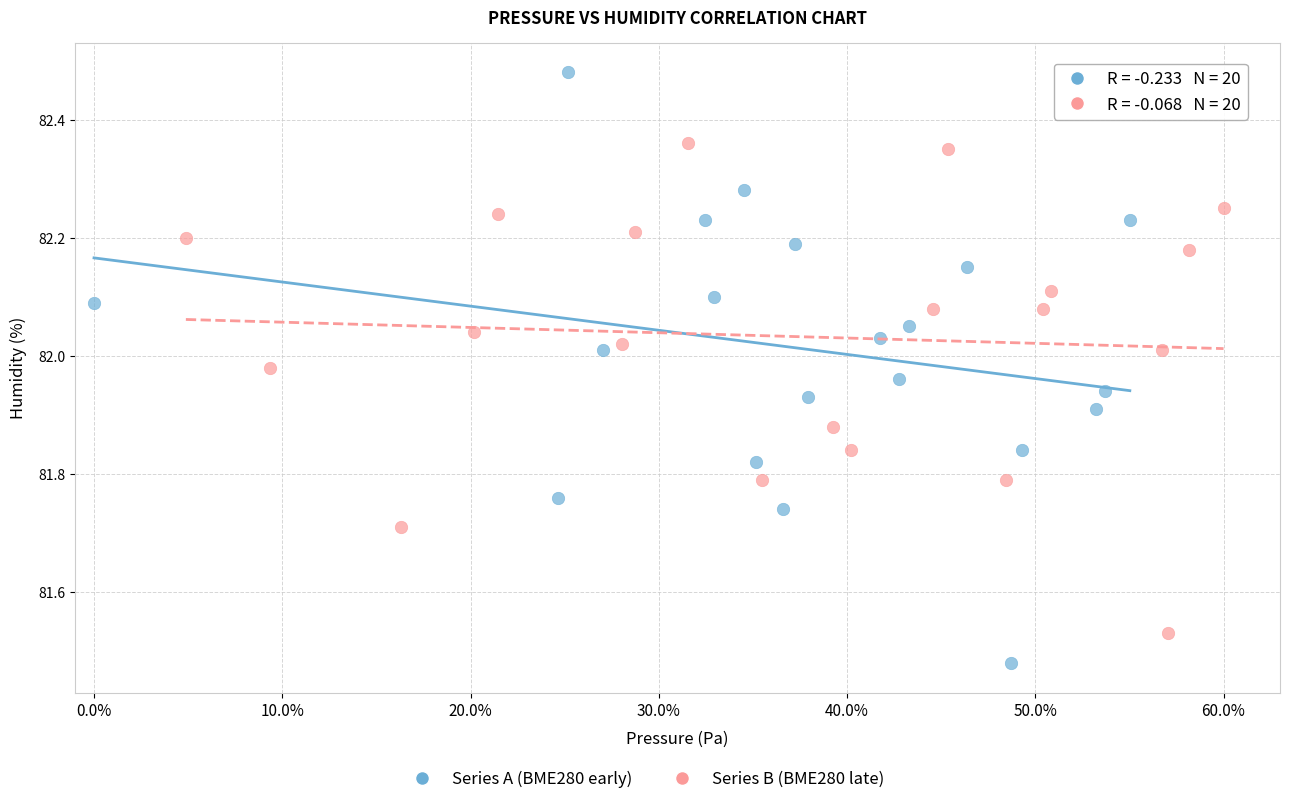

Which series reaches the maximum Y coordinate?

Series A (BME280 early)